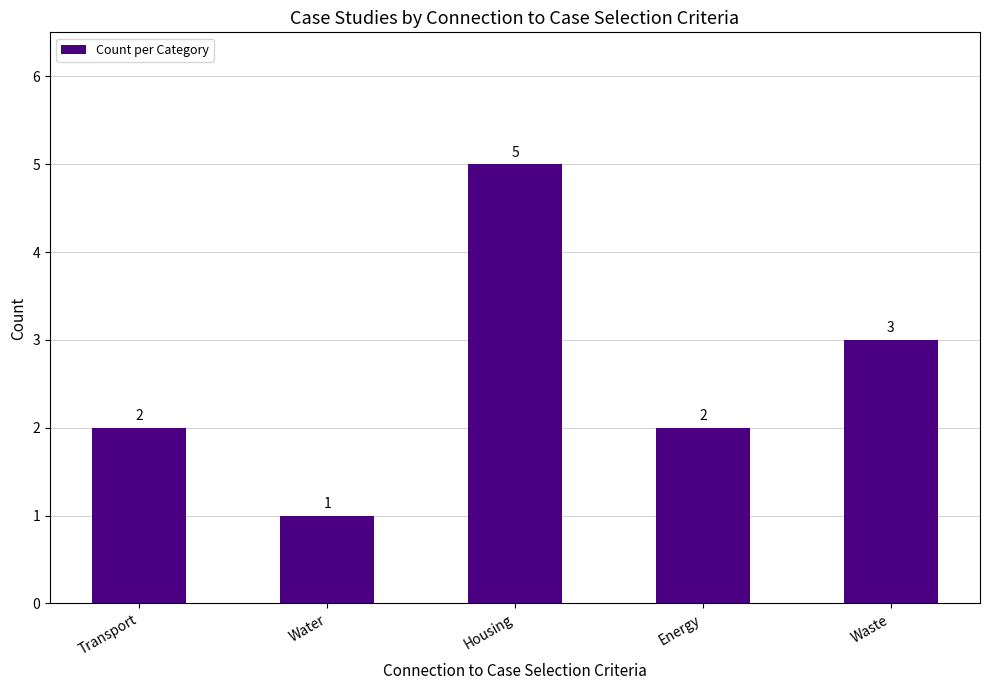

True or false: the data shows 5 at Housing.

True